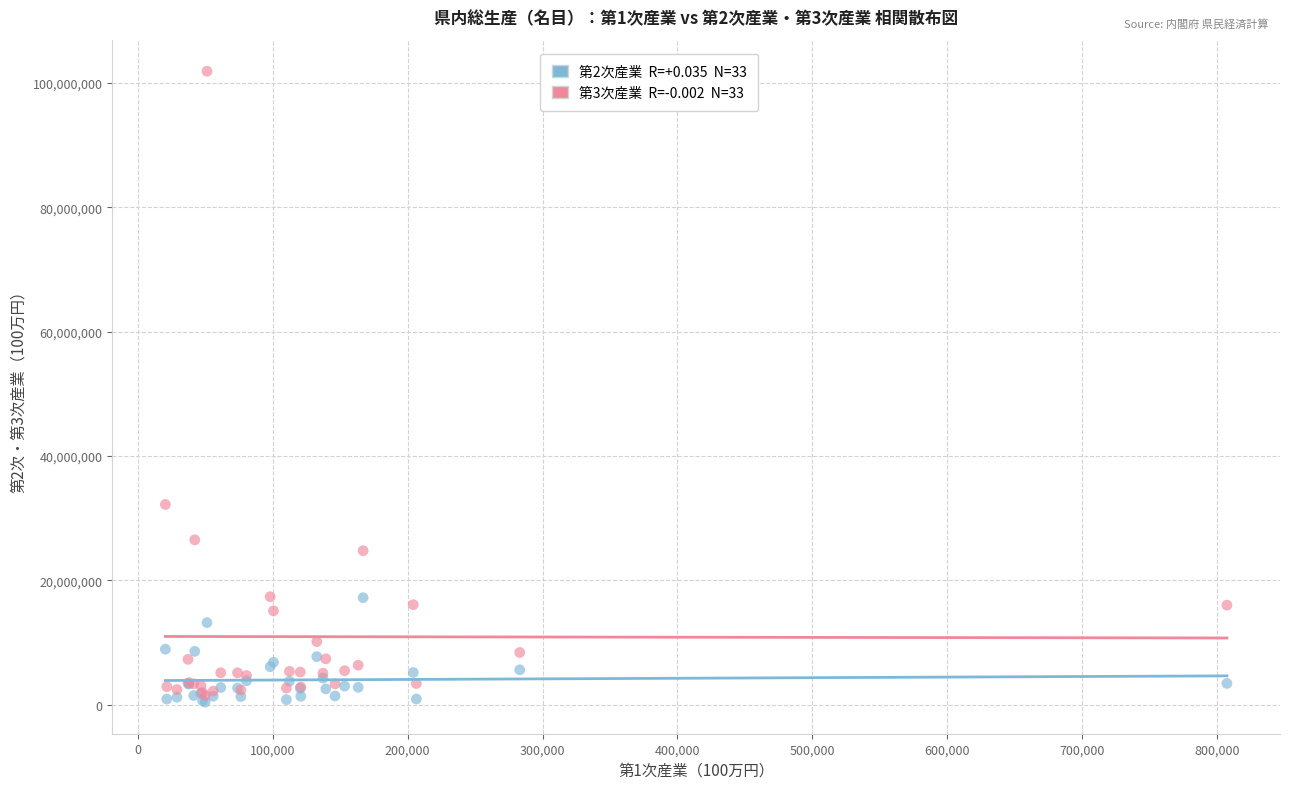

Across all series, what Y value is closest to 51137685?

32193609